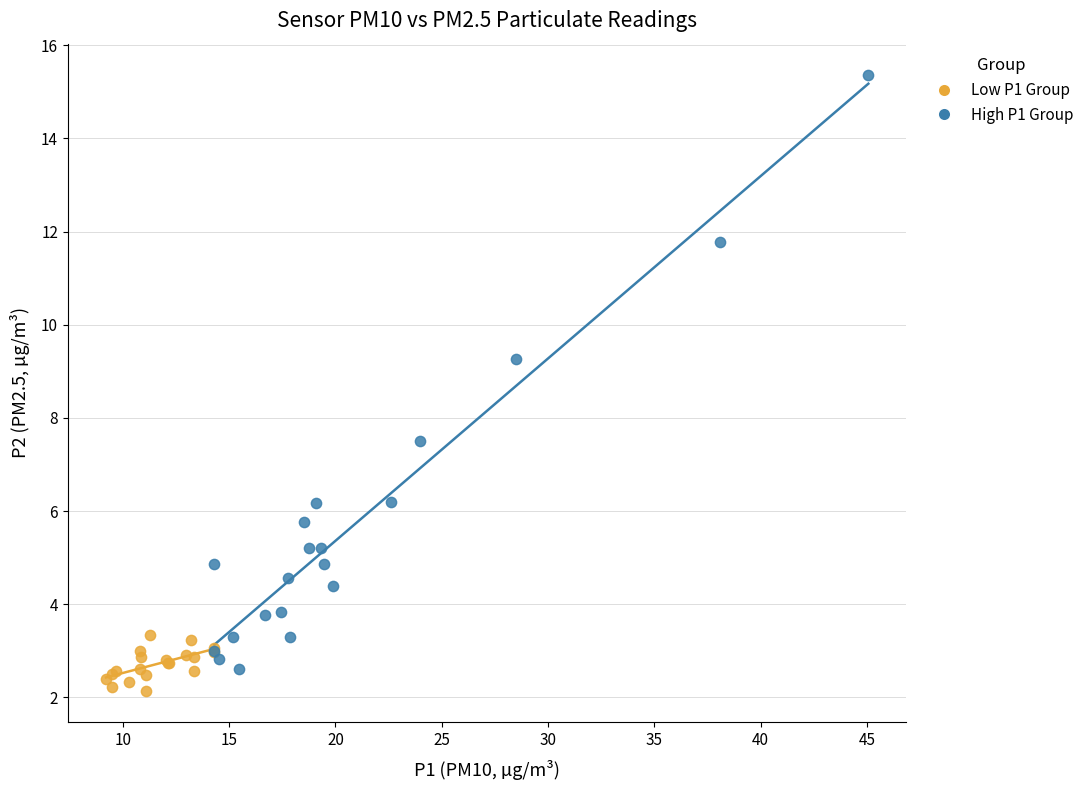

Which series contains the lowest Y value?

Low P1 Group